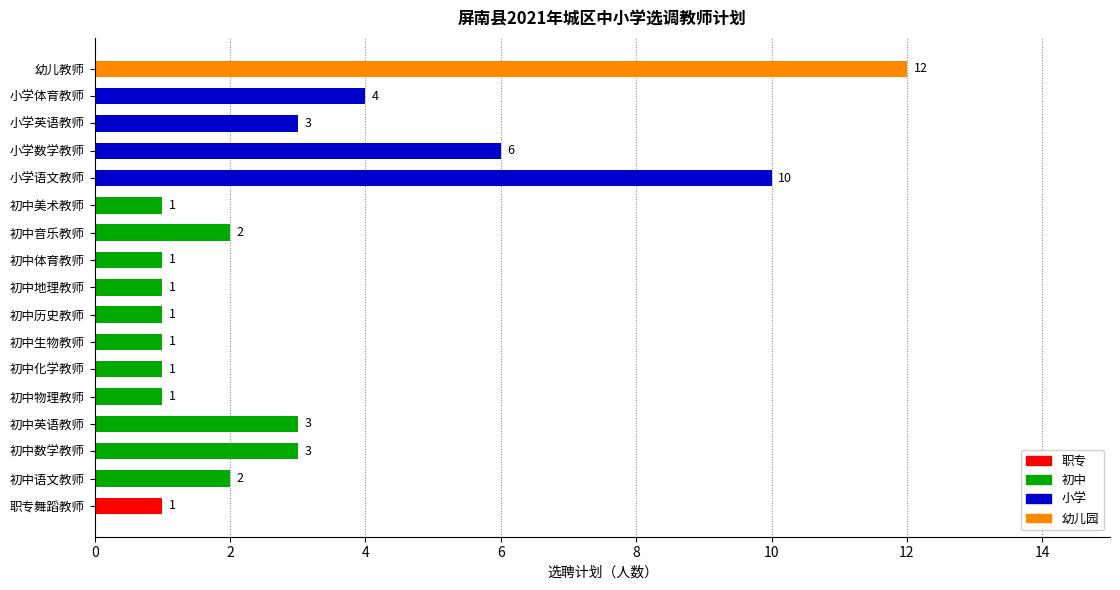

What is the average value?

3